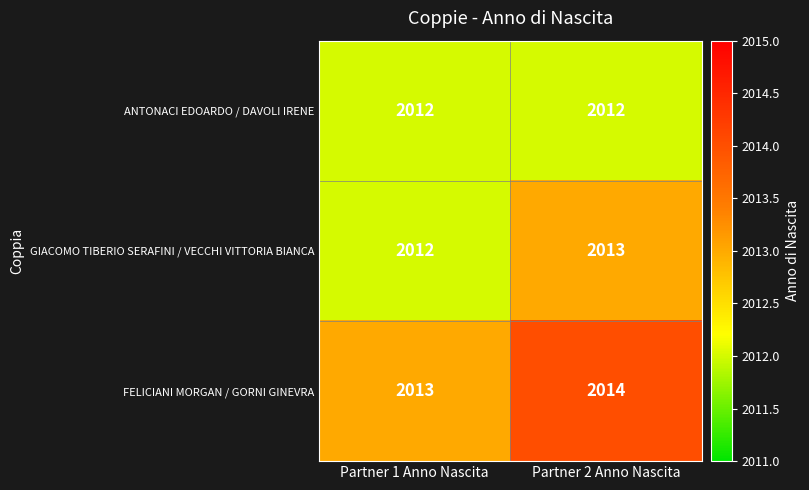

The GIACOMO TIBERIO SERAFINI / VECCHI VITTORIA BIANCA series shows 2013 at Partner 2 Anno Nascita. True or false?

True